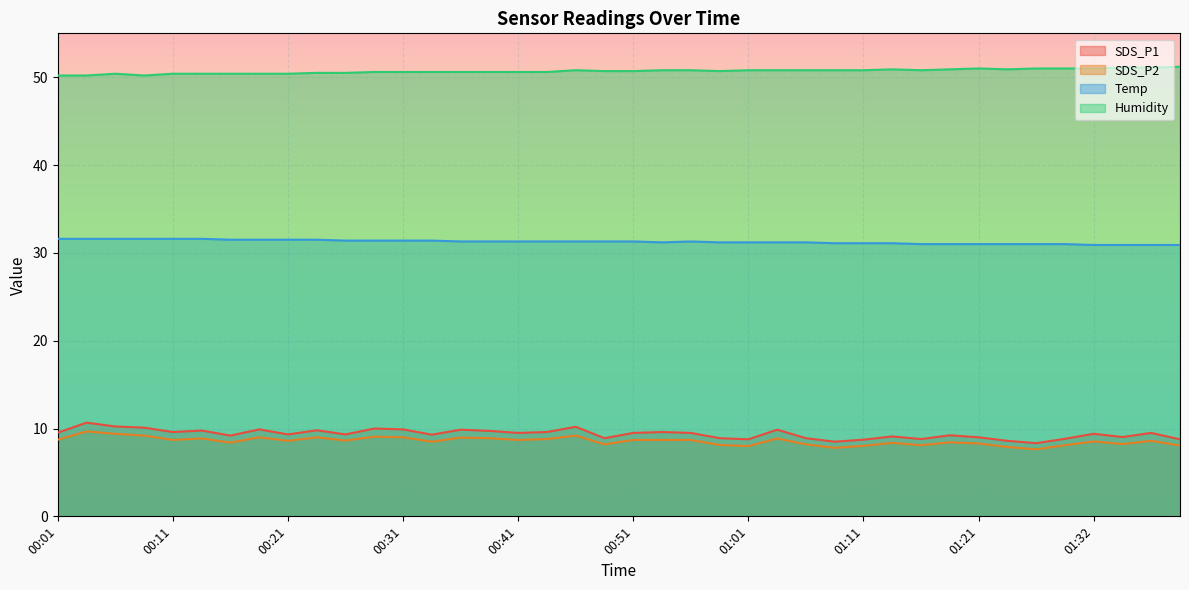

Where is the first local minimum for SDS_P2?

00:11